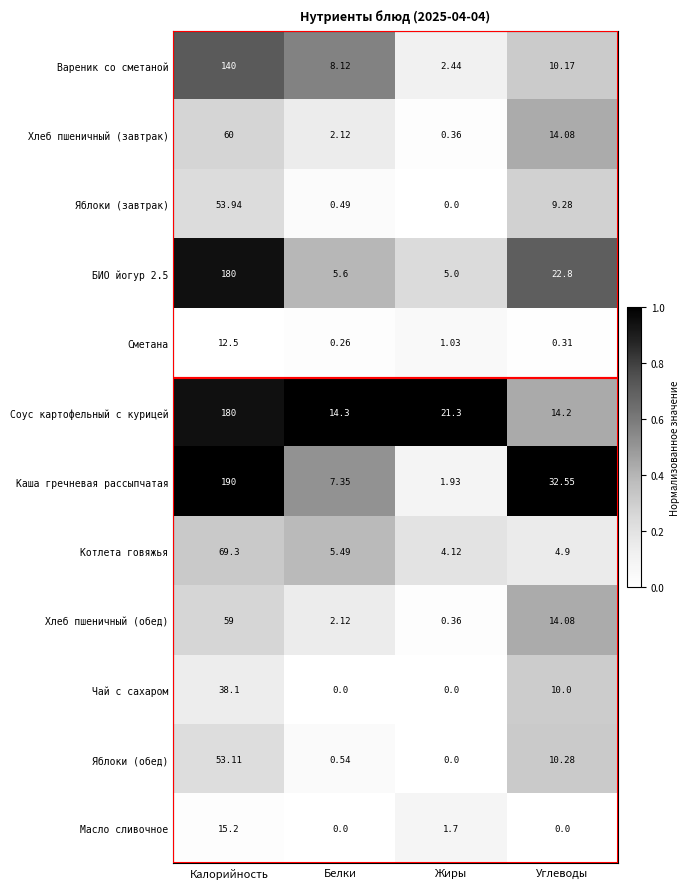

Which series has the largest range (max minus min)?

Каша гречневая рассыпчатая